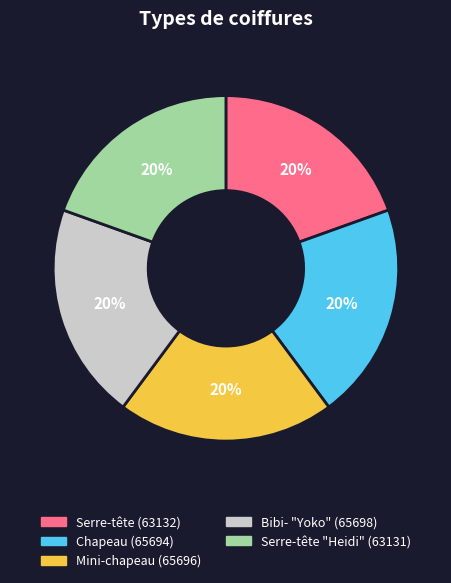

Do Serre-tête (63132) and Serre-tête "Heidi" (63131) together represent more than half of the pie?

No